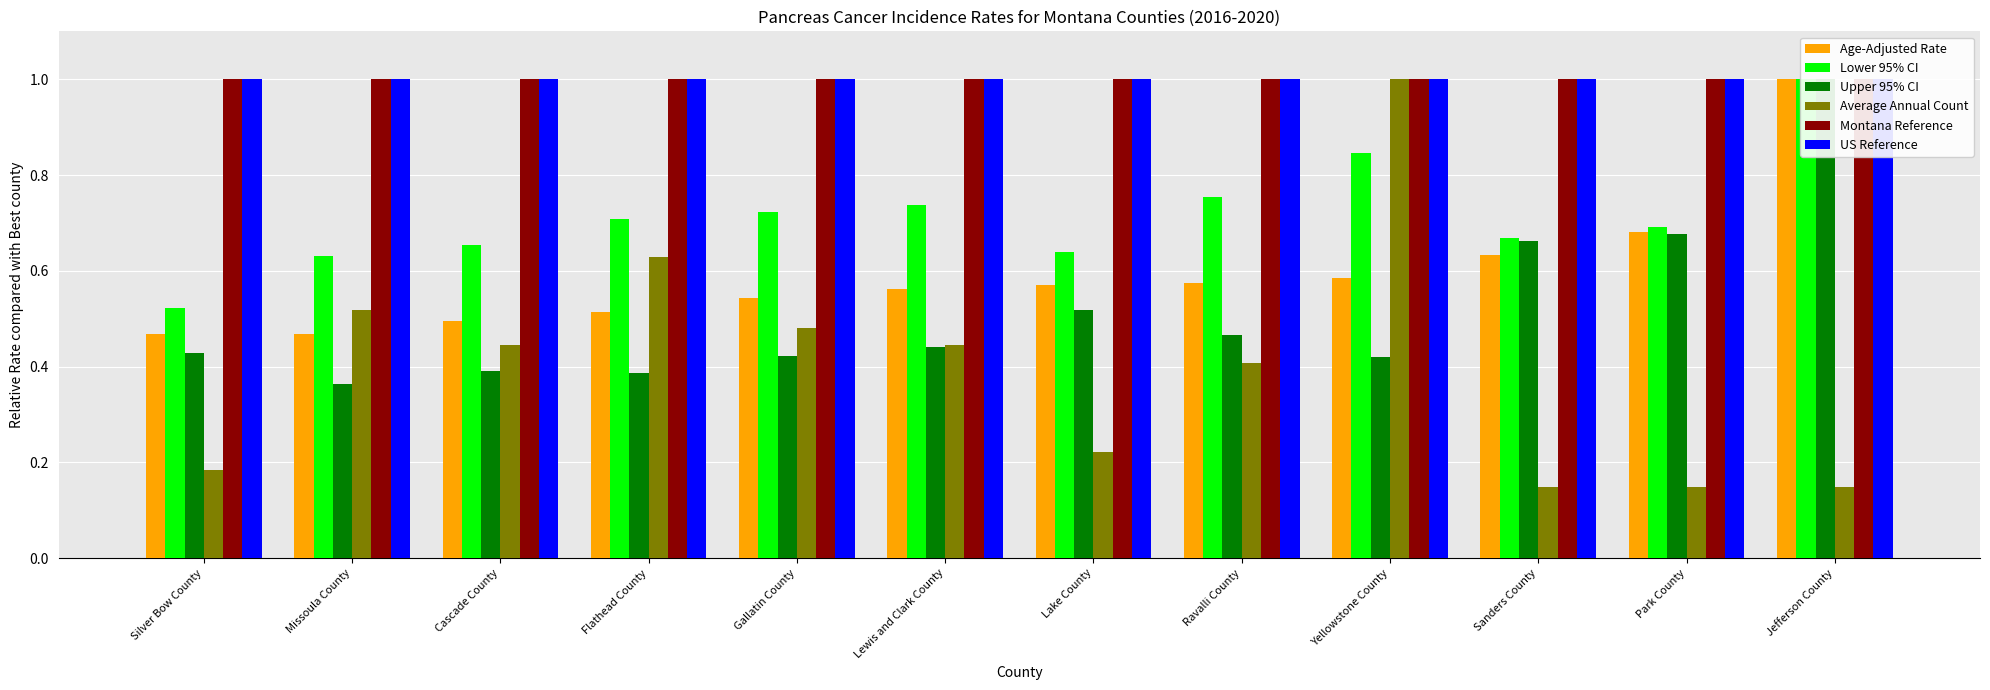

The Average Annual Count series shows 0.1 at Jefferson County. True or false?

True